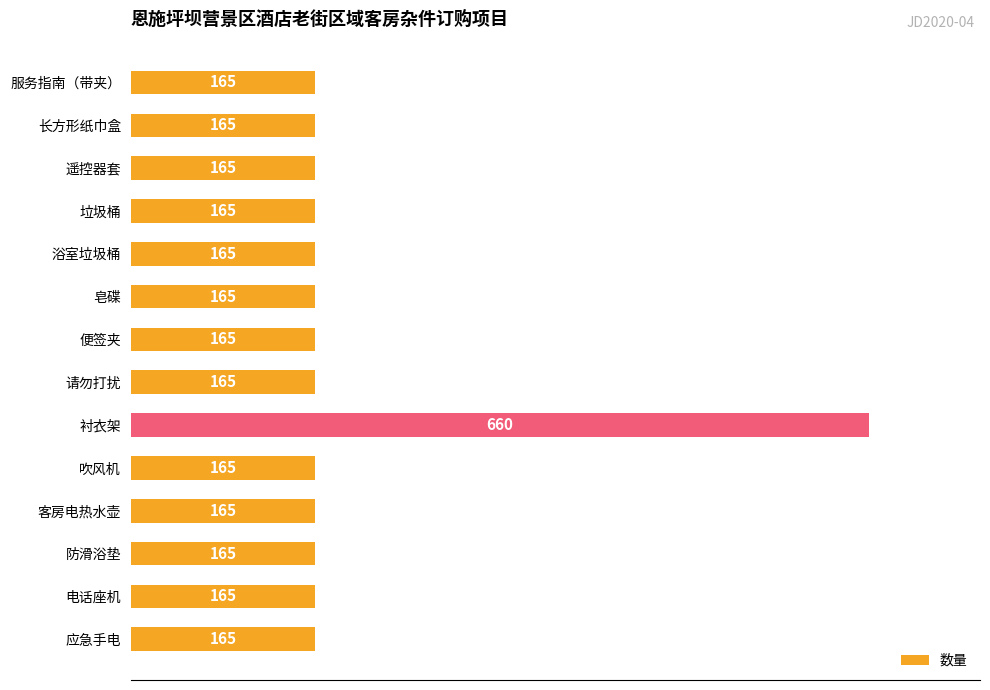

What is the value of the 7th bar from the top?

165